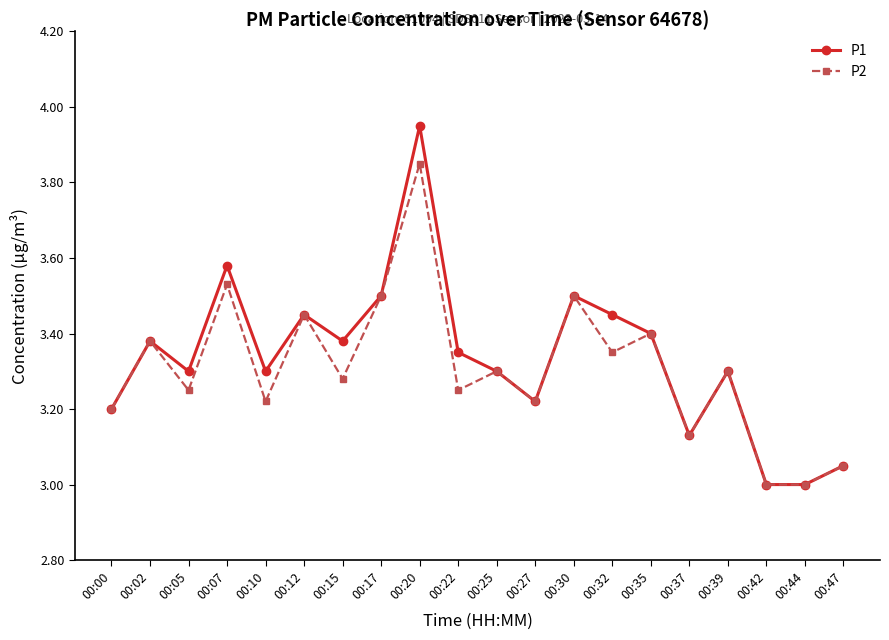

What is the sum of the P1 values at 00:37 and 00:00?

6.3